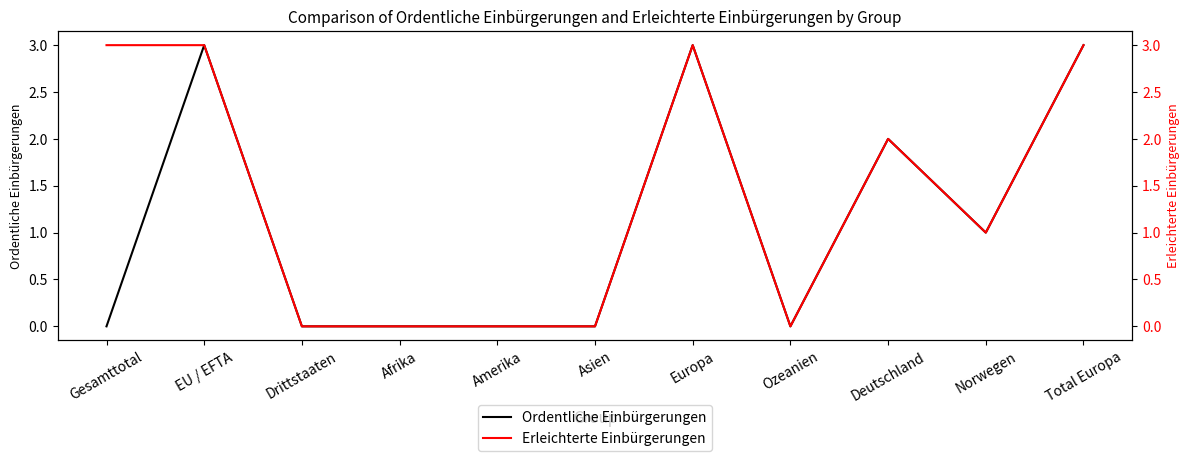

How many lines are shown in the chart?

2